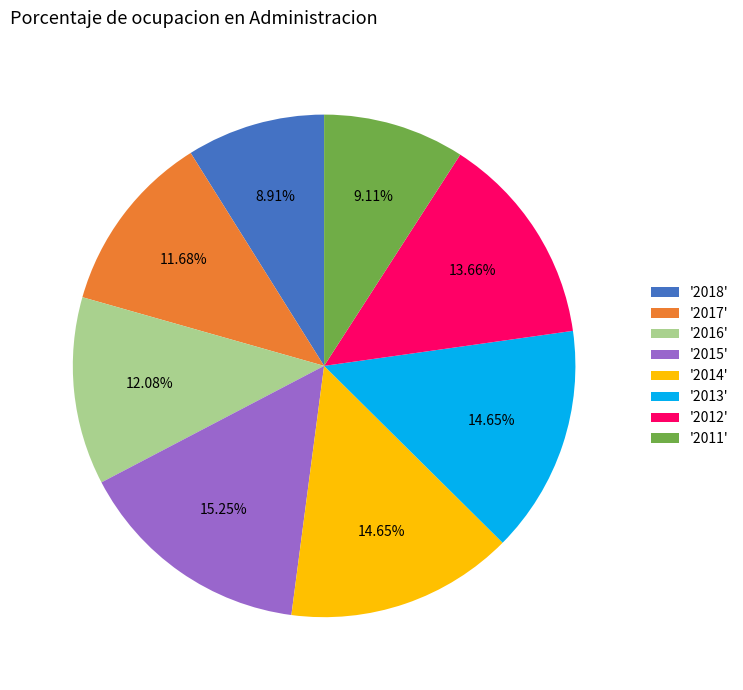

Does '2012' account for over 50% of the chart?

No